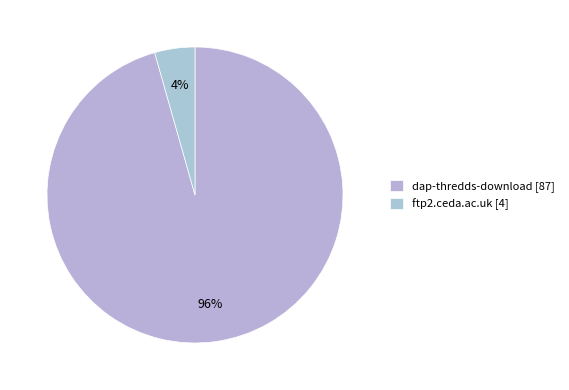

What is the change in value from dap-thredds-download to ftp2.ceda.ac.uk?

-83